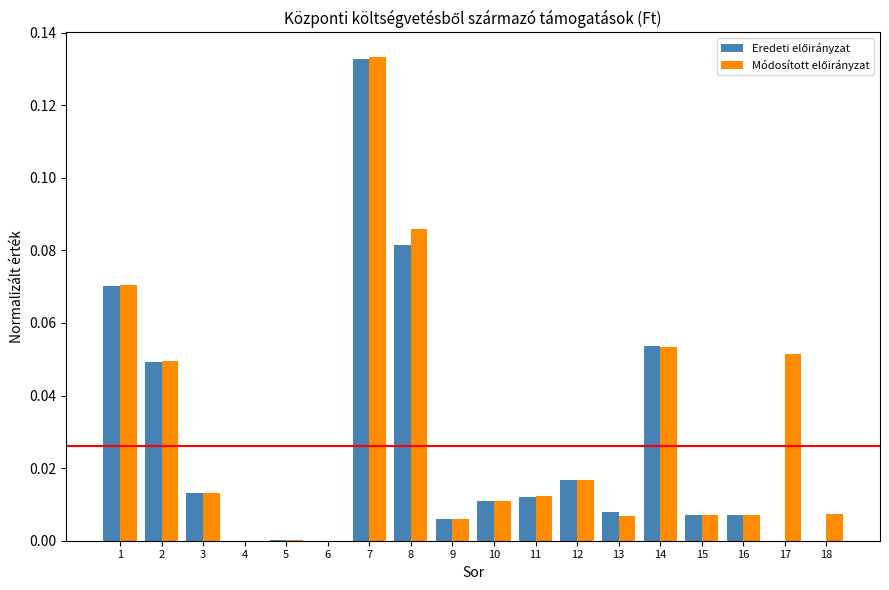

How many groups of bars are there?

18